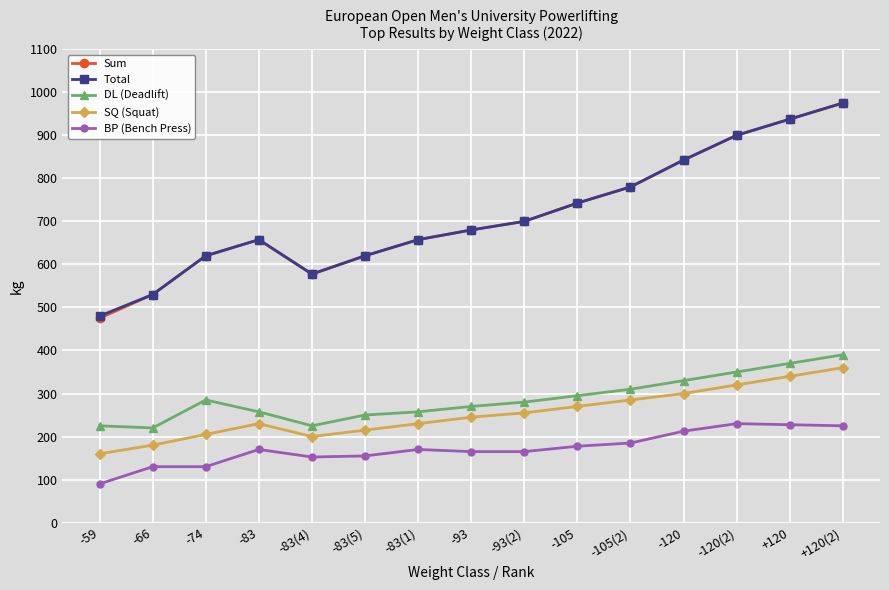

What value does the BP (Bench Press) series have at -120?

212.5